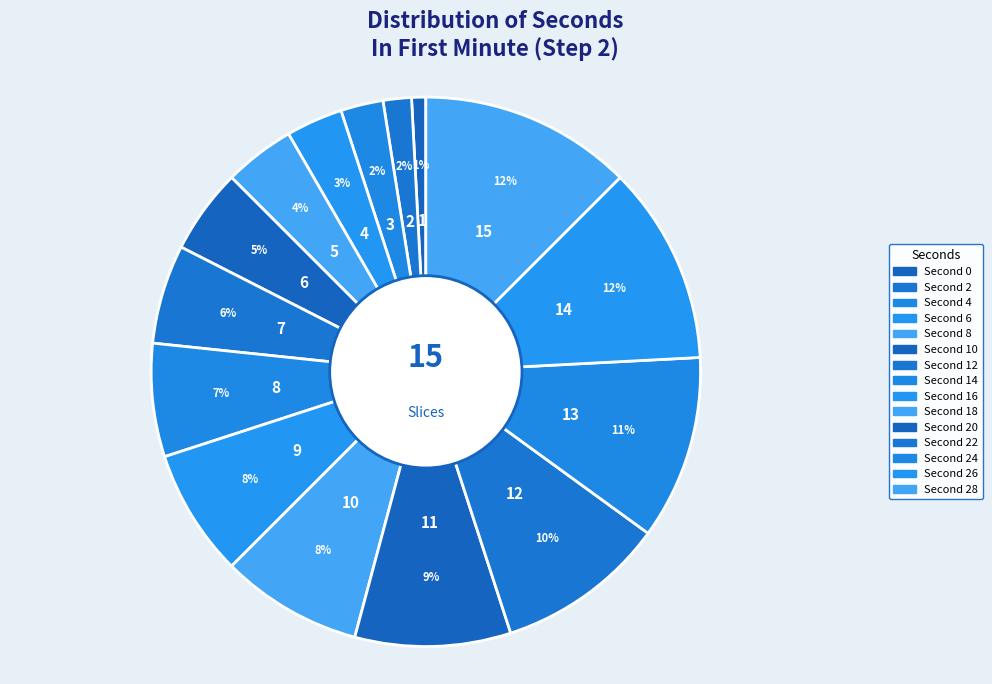

Count the number of slices in the pie.

15